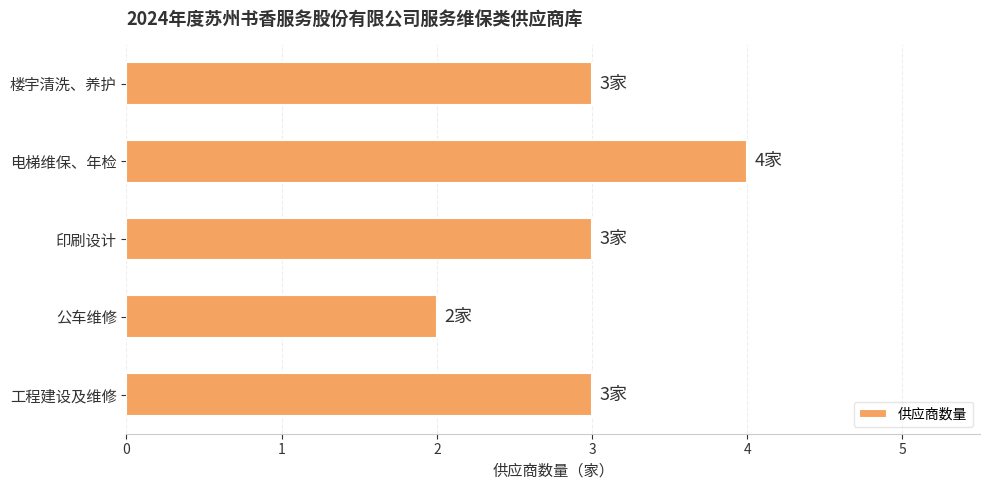

Count the number of data series in this chart.

1